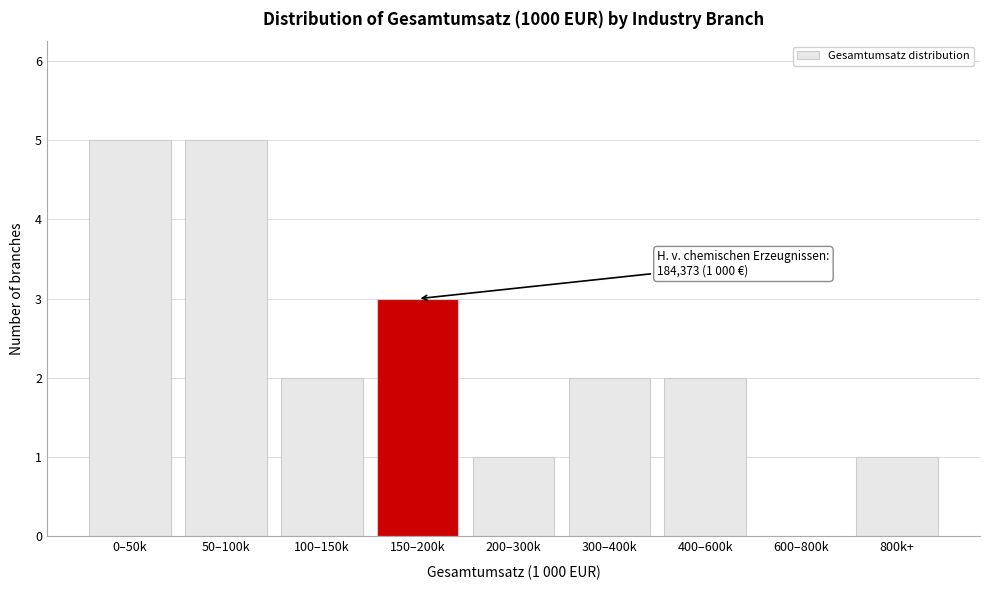

Reading left to right, extract all data points from this chart.

0–50k=5	50–100k=5	100–150k=2	150–200k=3	200–300k=1	300–400k=2	400–600k=2	600–800k=0	800k+=1